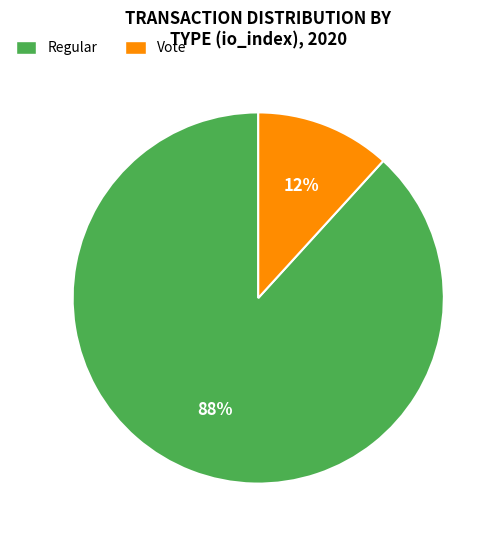

To the nearest percent, what is the average slice percentage?

50%